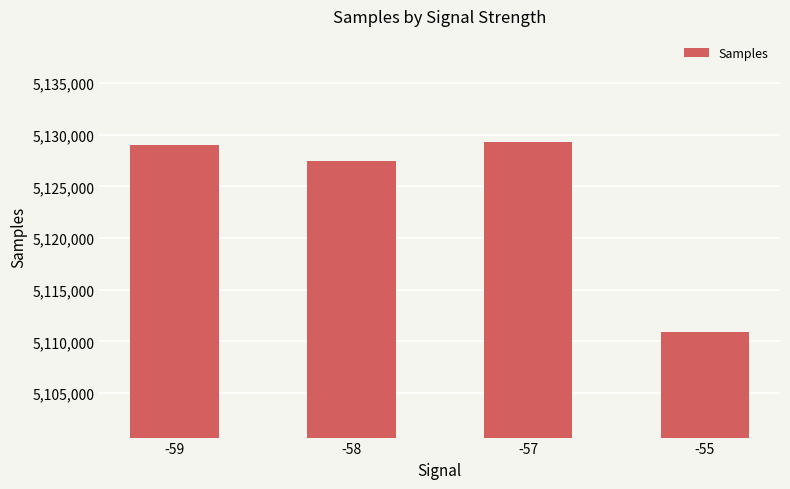

What is the sum of the values at -59 and -57?

10258289.0